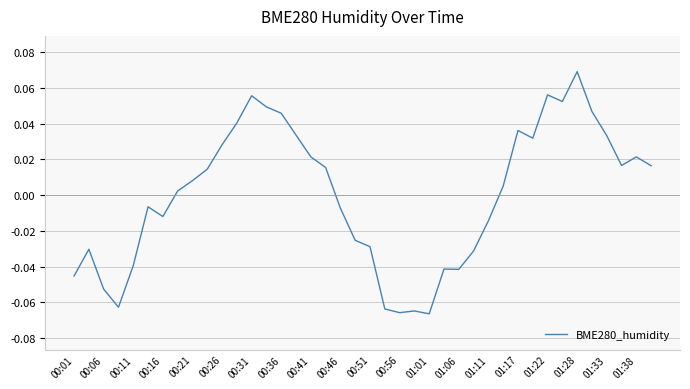

How many interior local valleys (lower than both neighbors) does the data have?

8